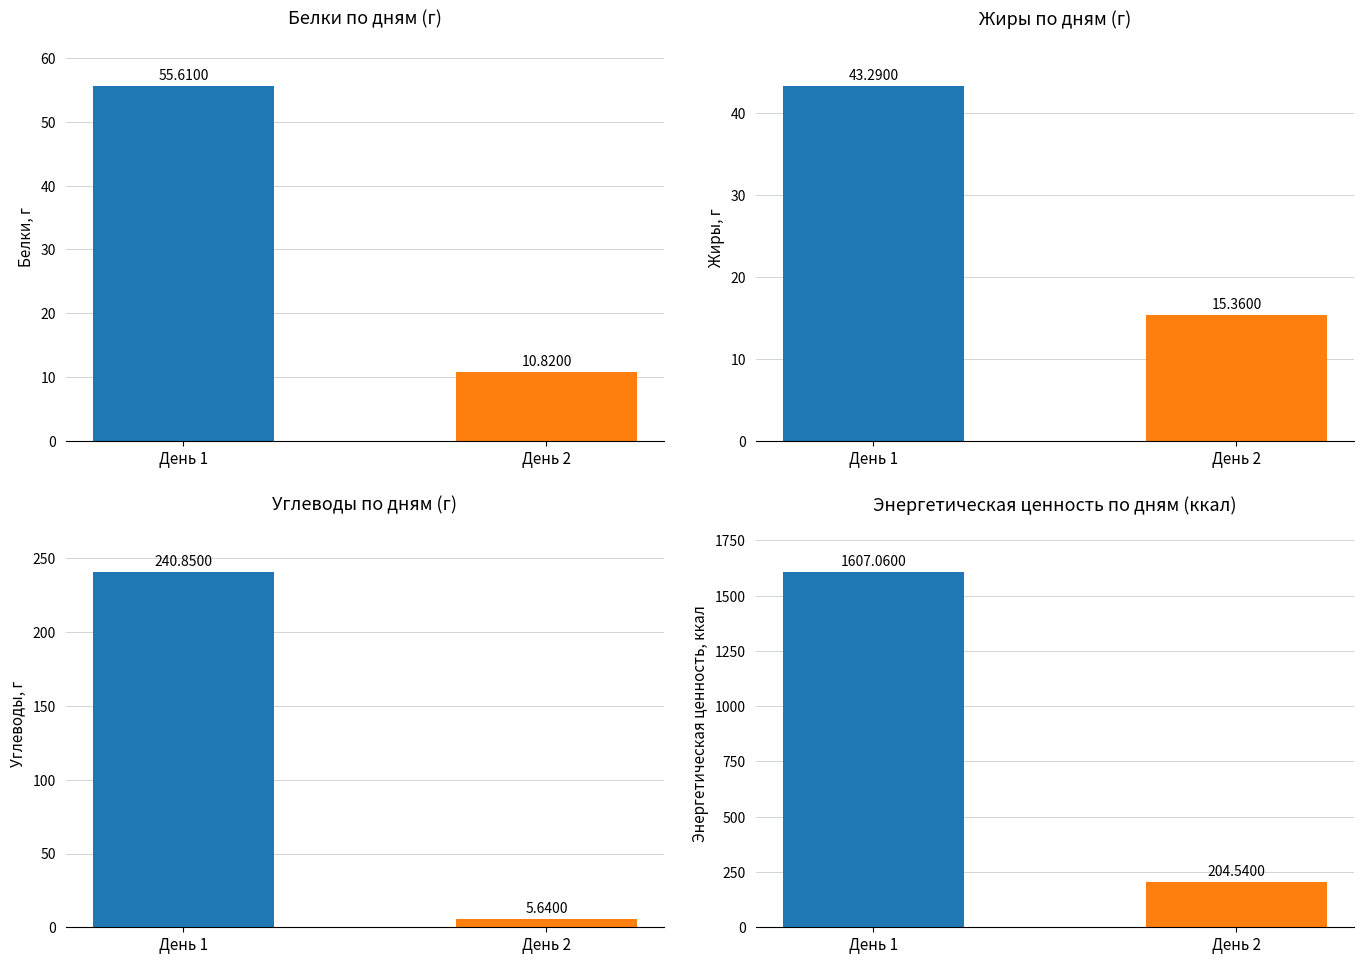

What is the spread (max minus min) of values at День 1?

1563.8